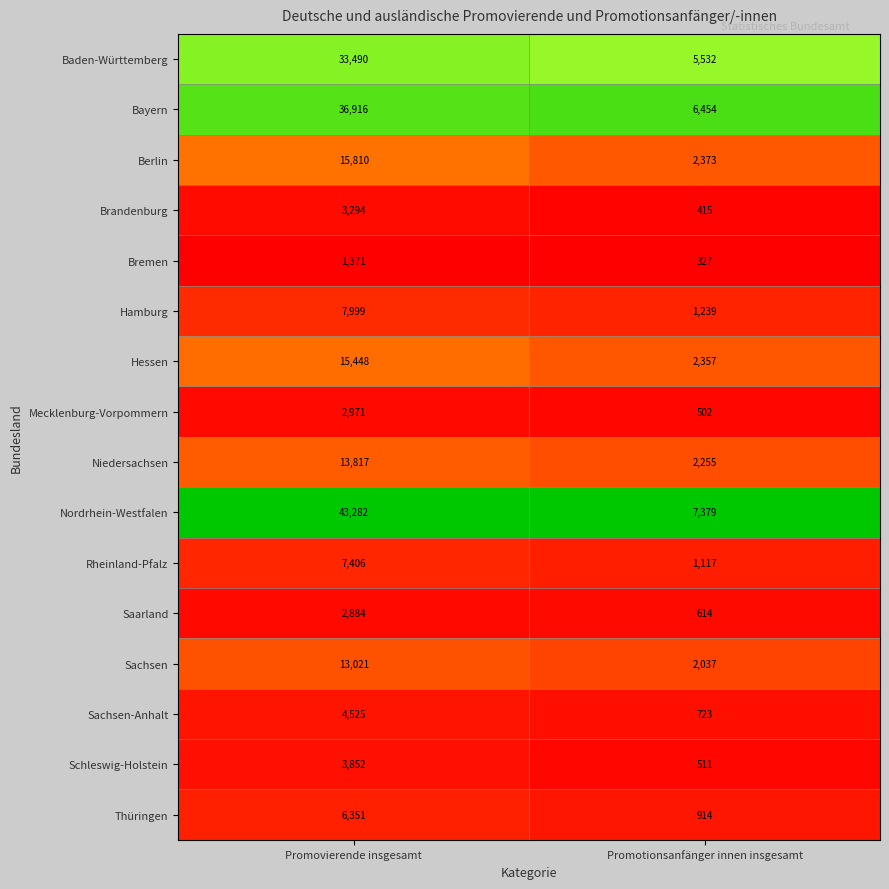

What is the total value across all series at Promovierende insgesamt?

212437